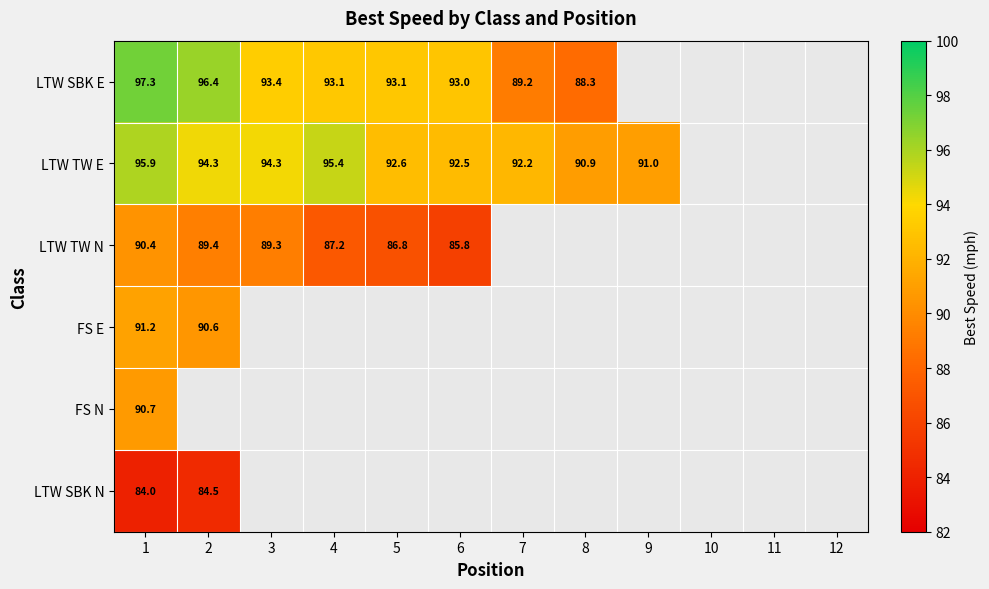

True or false: LTW TW N has a value of 118.2 at 3.

False